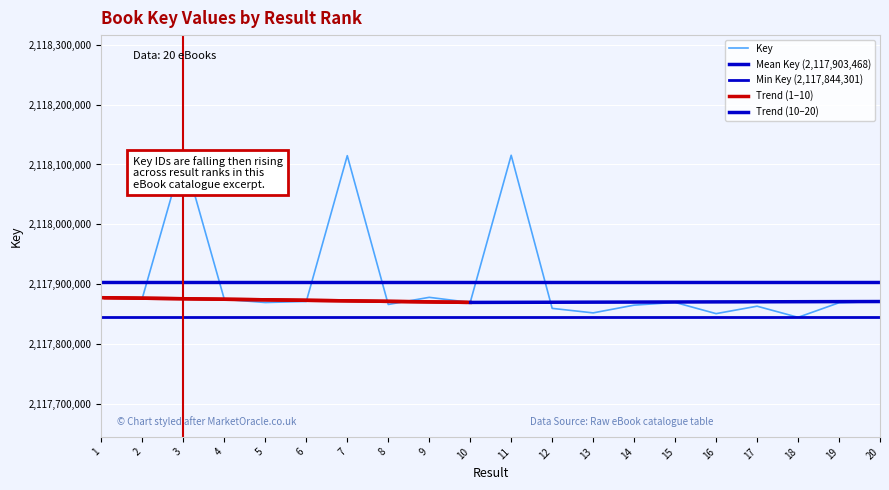

What is the minimum value shown in the chart?

2117844301